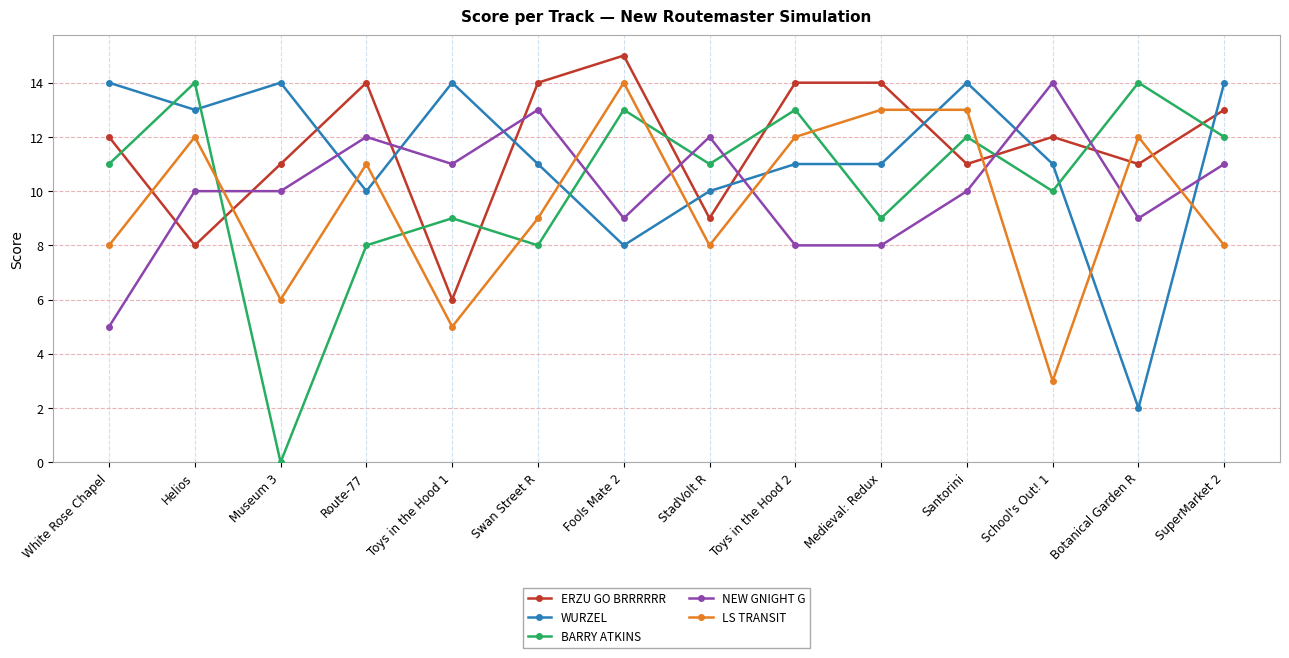

The value of LS TRANSIT at StadVolt R is 2. True or false?

False